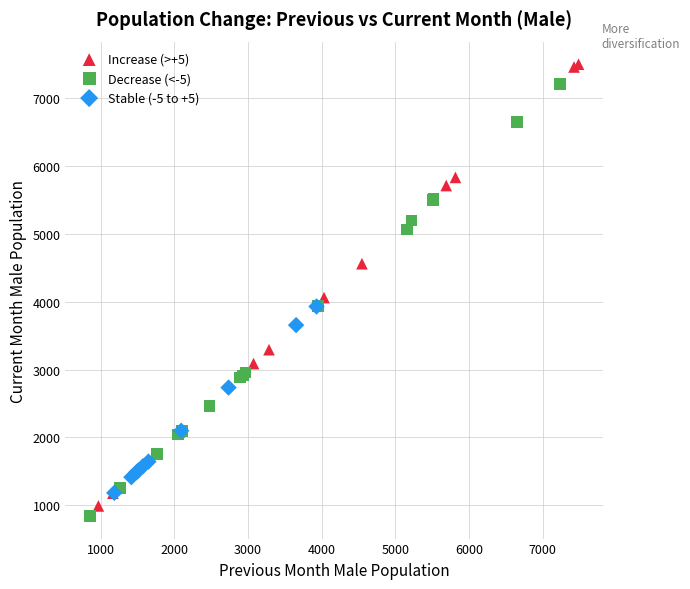

Which series reaches the maximum Y coordinate?

Increase (>+5)